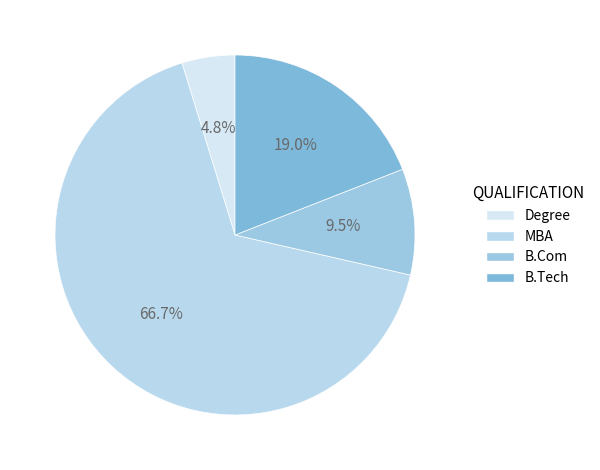

Is it true that B.Tech is 28% of the pie?

False